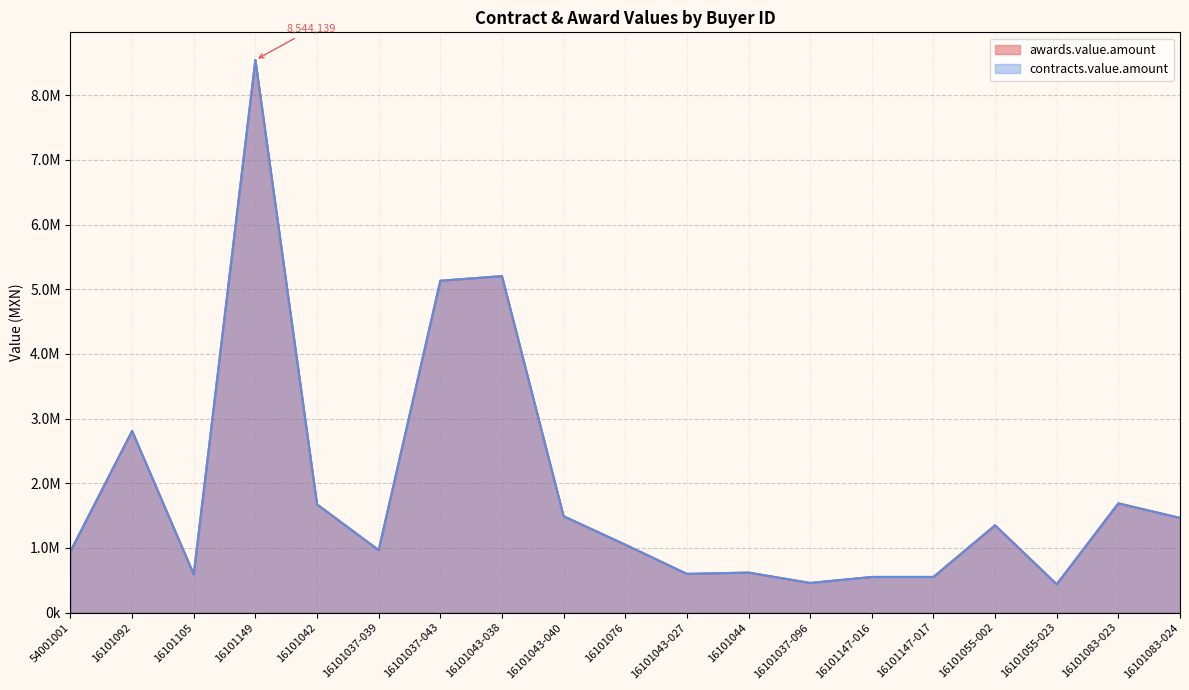

How many interior local valleys does the contracts.value.amount series have?

5